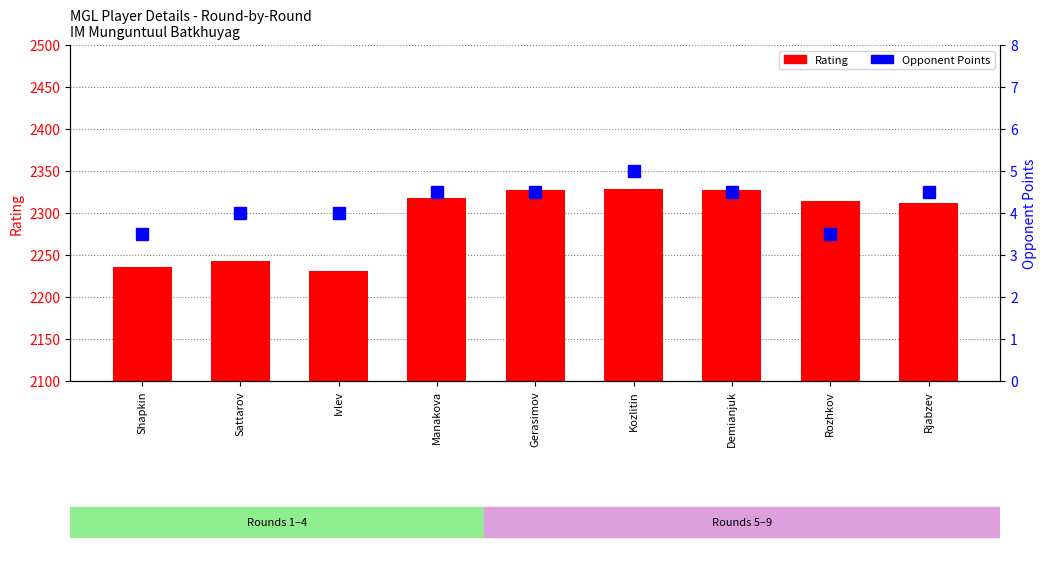

Reading right to left, extract all data points from this chart.

Rating: Rjabzev=2312.0	Rozhkov=2314.0	Demianjuk=2327.0	Kozlitin=2329.0	Gerasimov=2327.0	Manakova=2318.0	Ivlev=2231.0	Sattarov=2243.0	Shapkin=2236.0
Opponent Points: Rjabzev=4.5	Rozhkov=3.5	Demianjuk=4.5	Kozlitin=5.0	Gerasimov=4.5	Manakova=4.5	Ivlev=4.0	Sattarov=4.0	Shapkin=3.5